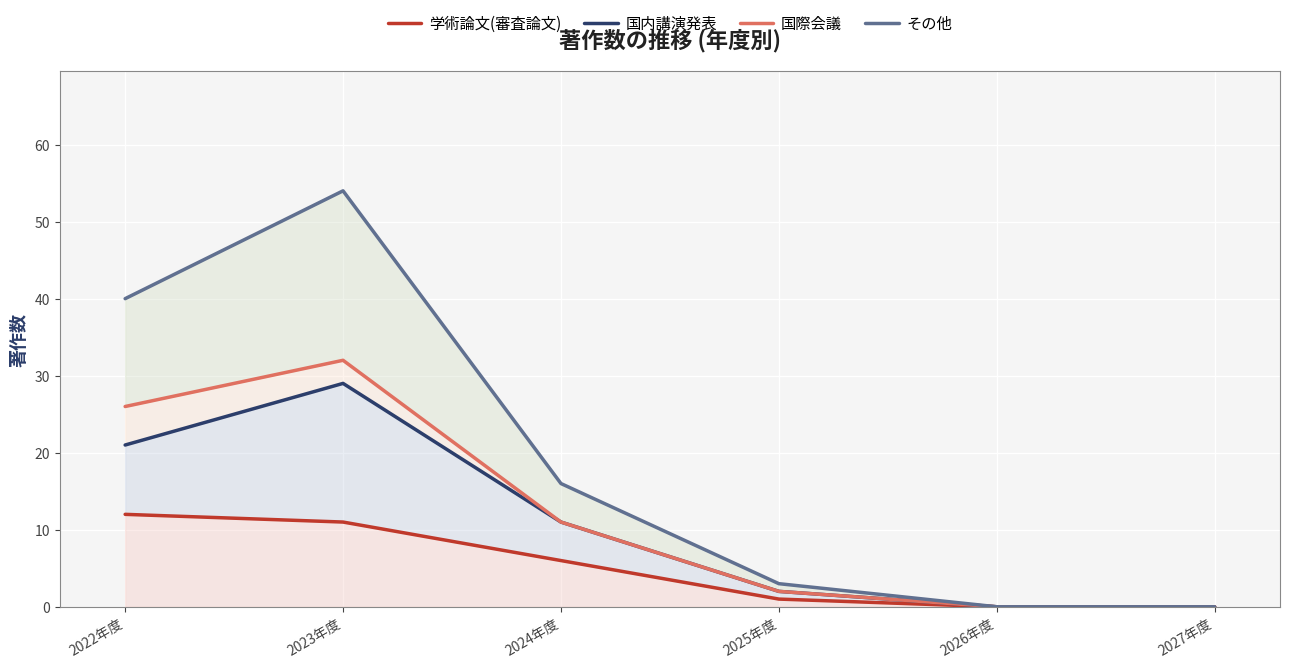

What is the maximum value shown in the chart?

54